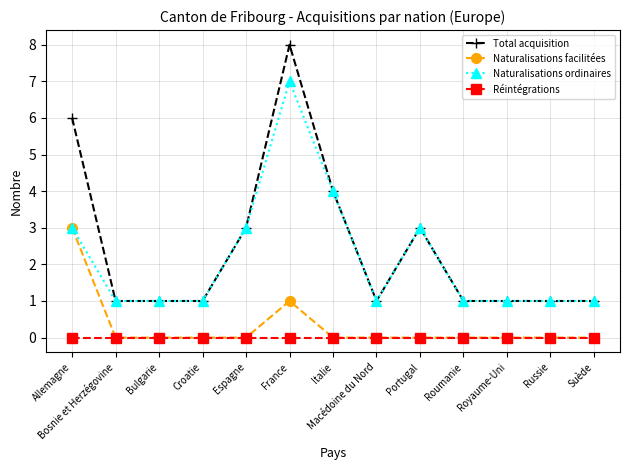

Does the chart display data point markers on the line(s)?

Yes